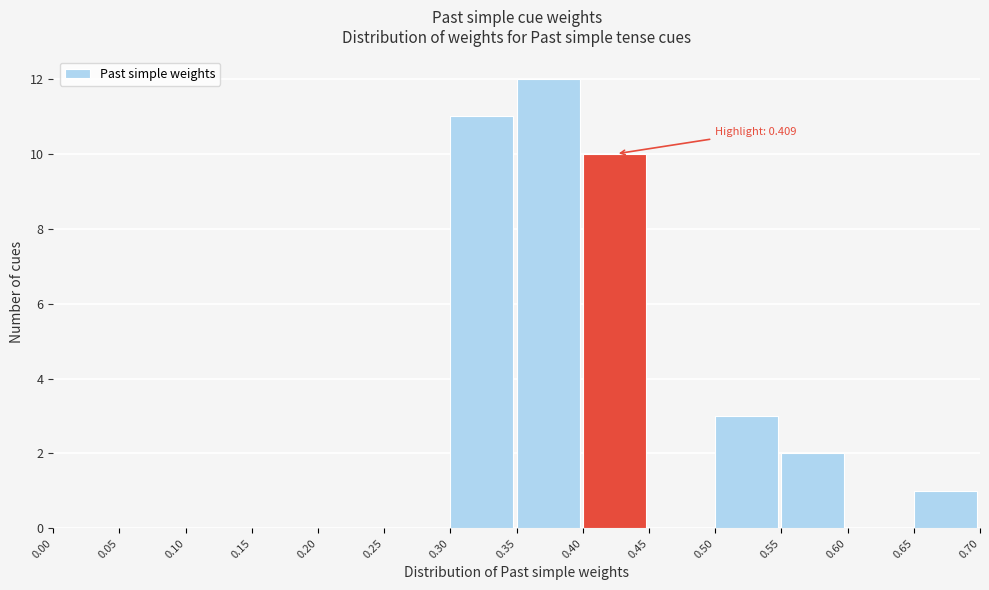

Over which range of the x-axis is the bar tallest?

0.35 to 0.40